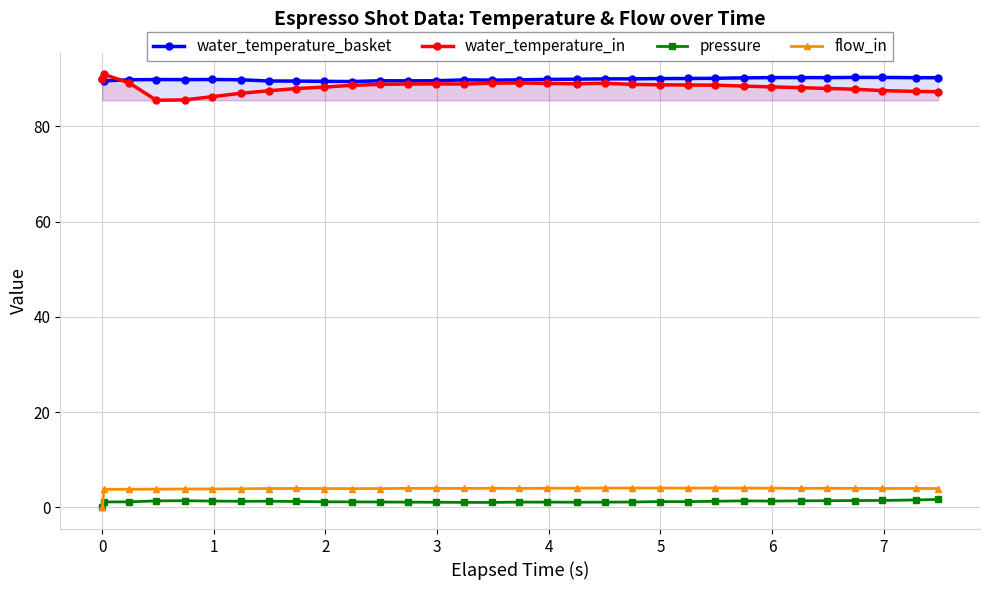

True or false: pressure and water_temperature_in intersect in this chart.

False